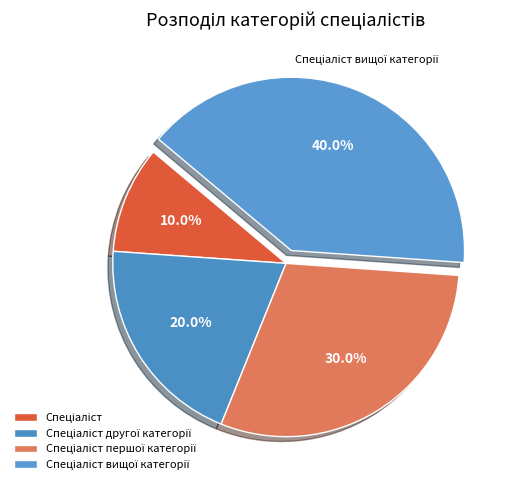

To the nearest percent, what percentage of the pie is Спеціаліст?

10%